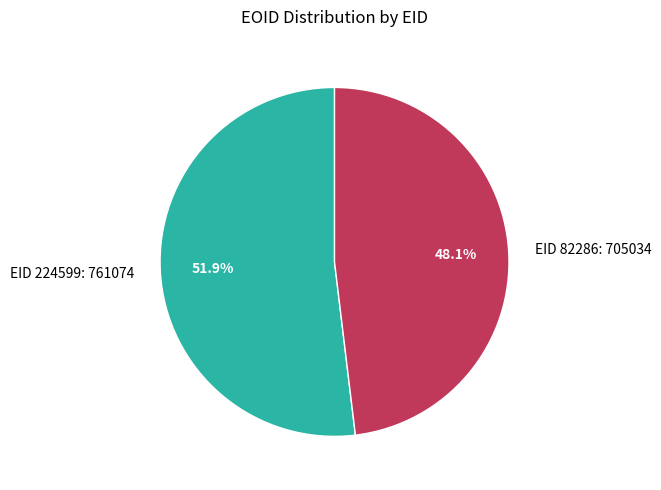

What is the ratio of the value at EID 224599: 761074 to the value at EID 82286: 705034?

1.1